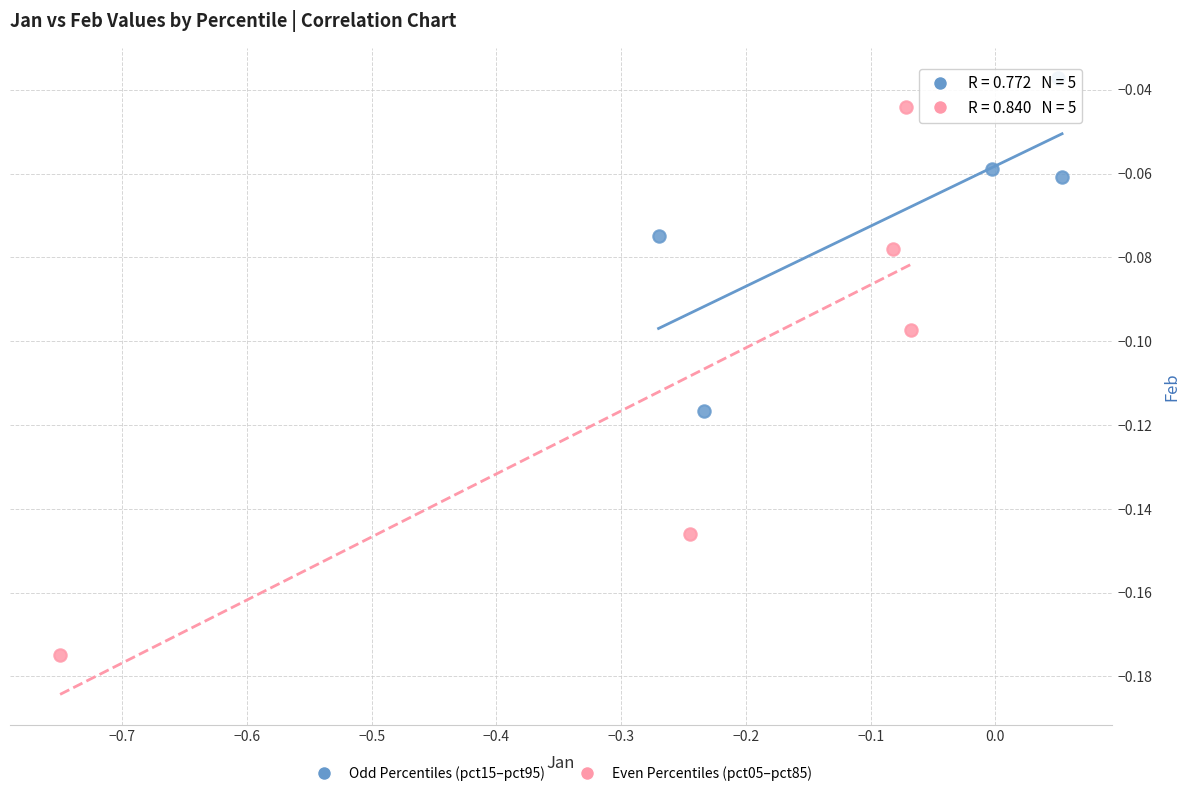

Which series reaches the minimum Y coordinate?

Even Percentiles (pct05–pct85)